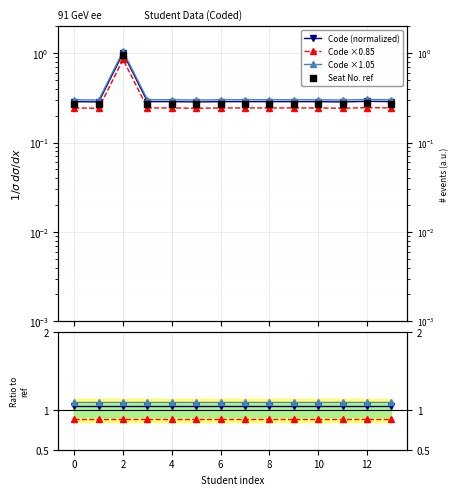

Which series has the largest total across all categories?

Code ×1.05